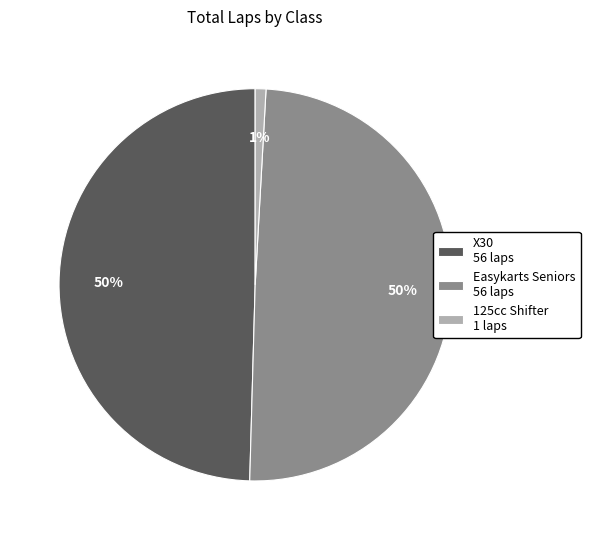

To the nearest percent, what is the average slice percentage?

33%